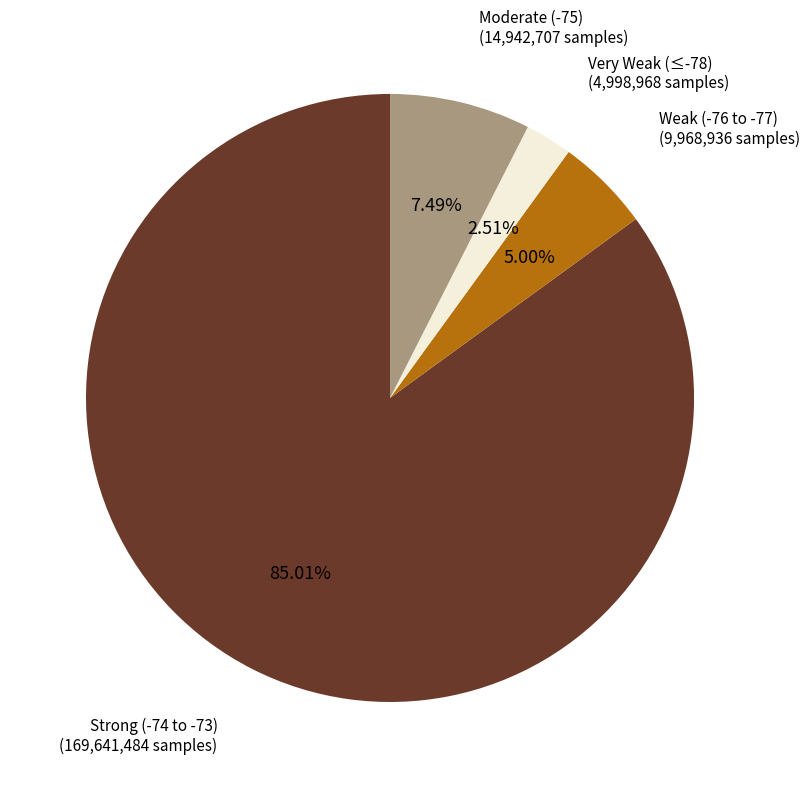

Does any single category account for the majority?

Yes